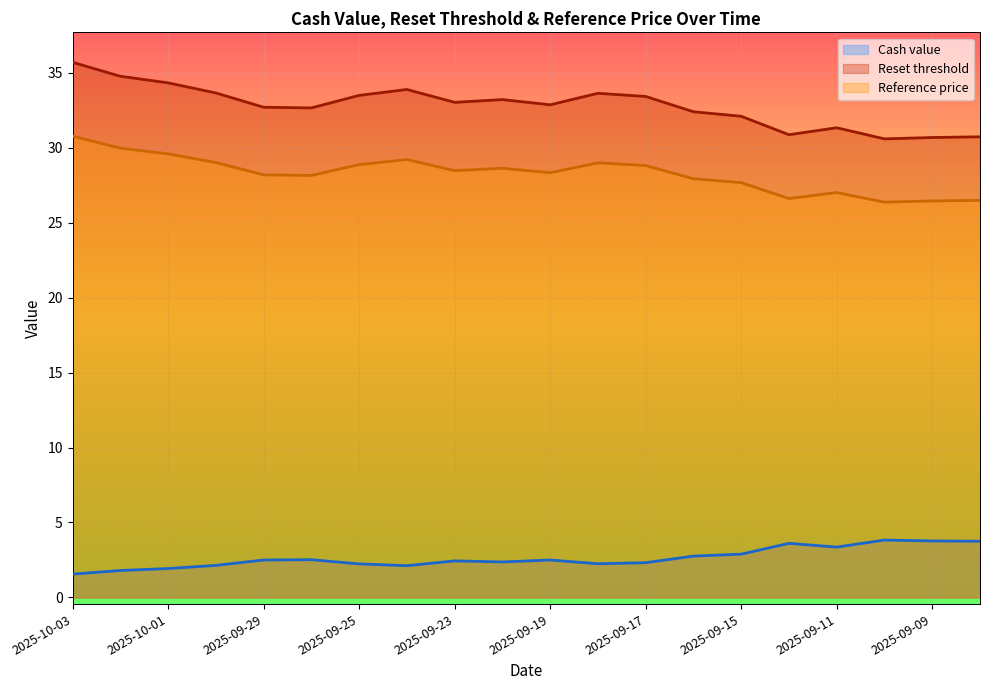

True or false: Cash value and Reset threshold intersect in this chart.

False